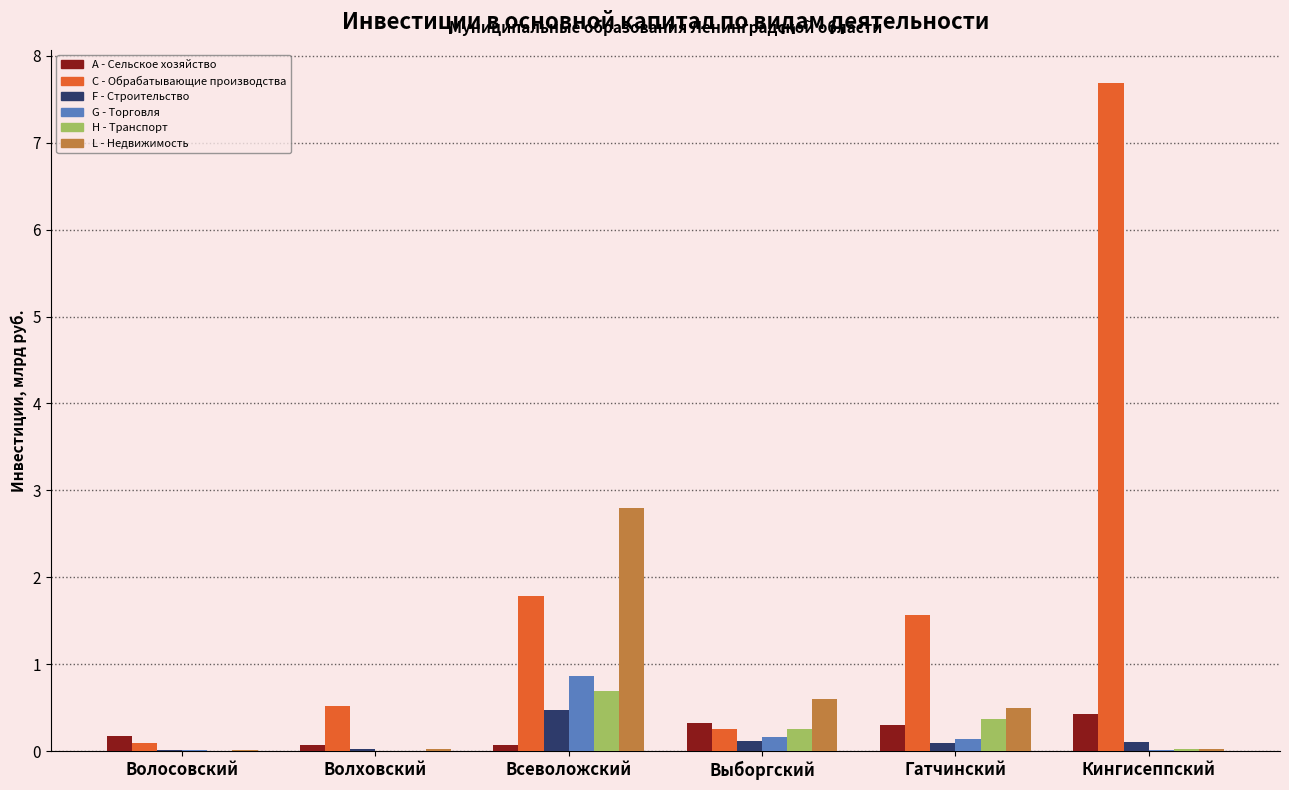

Which series changed the most between Всеволожский and Выборгский?

L - Недвижимость